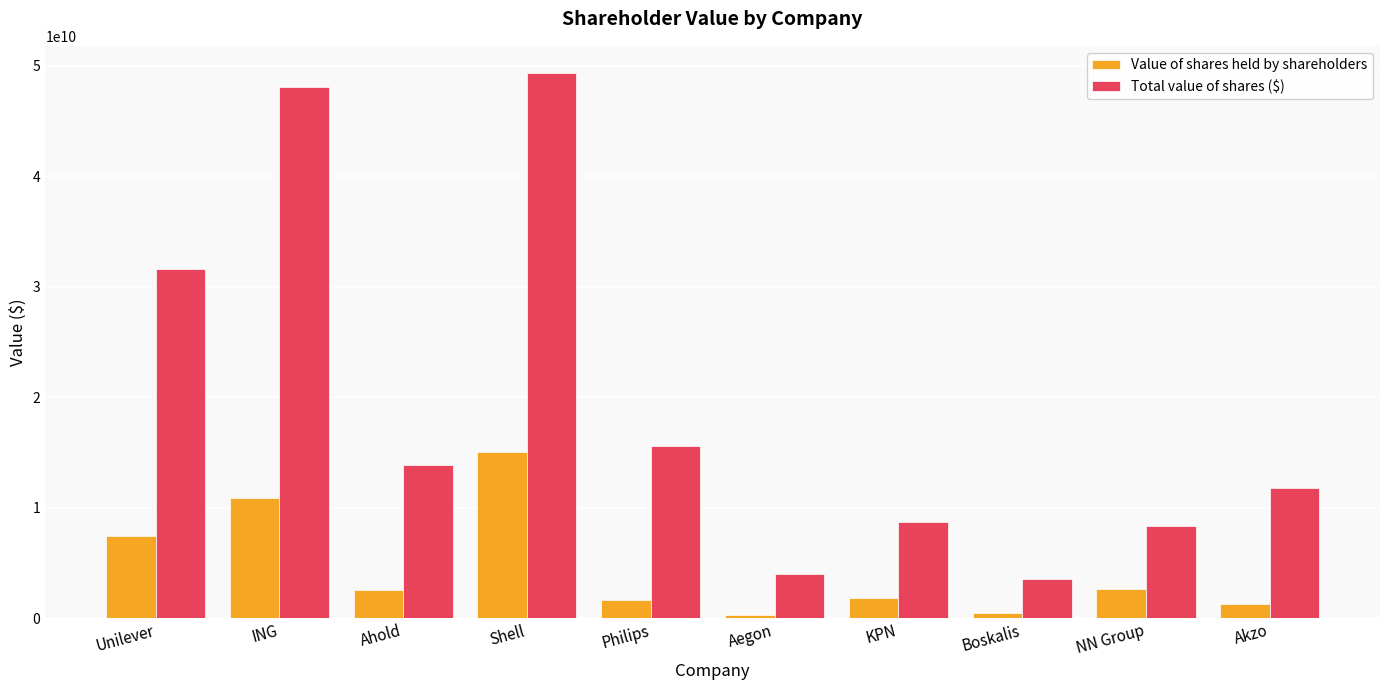

How many data points in Total value of shares ($) are above 13906425915?

5